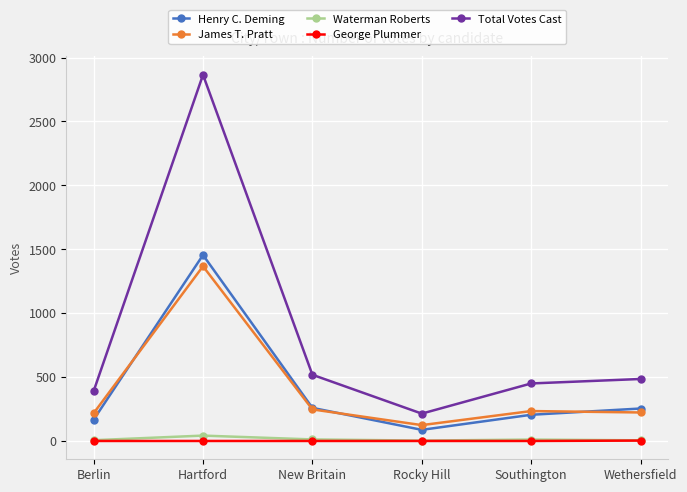

True or false: James T. Pratt and Total Votes Cast cross at least once.

False